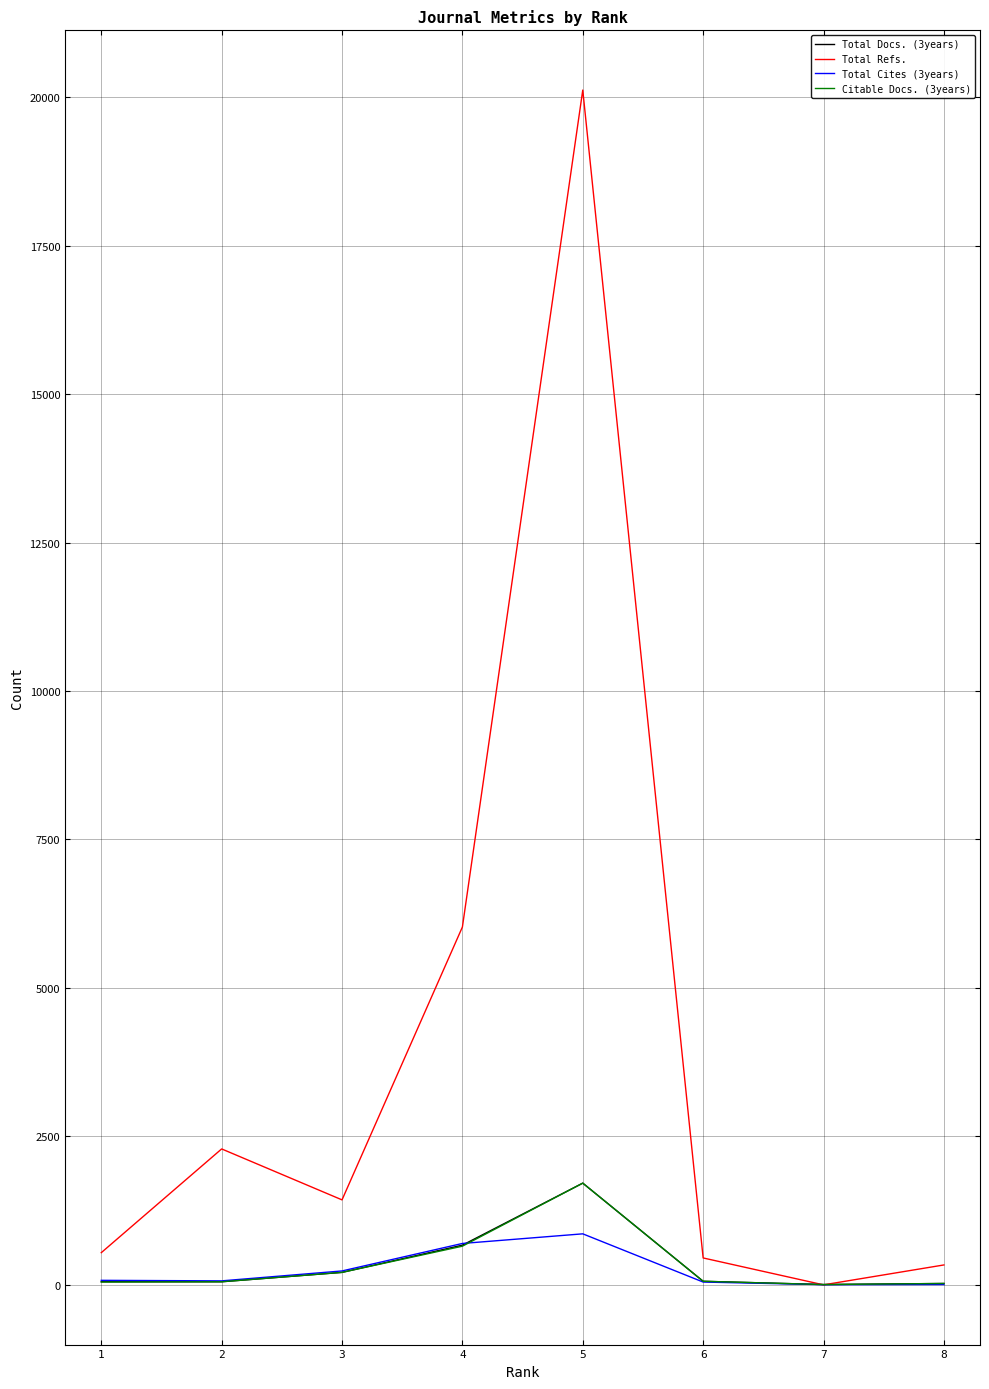

How many times do Total Refs. and Total Docs. (3years) cross each other?

2